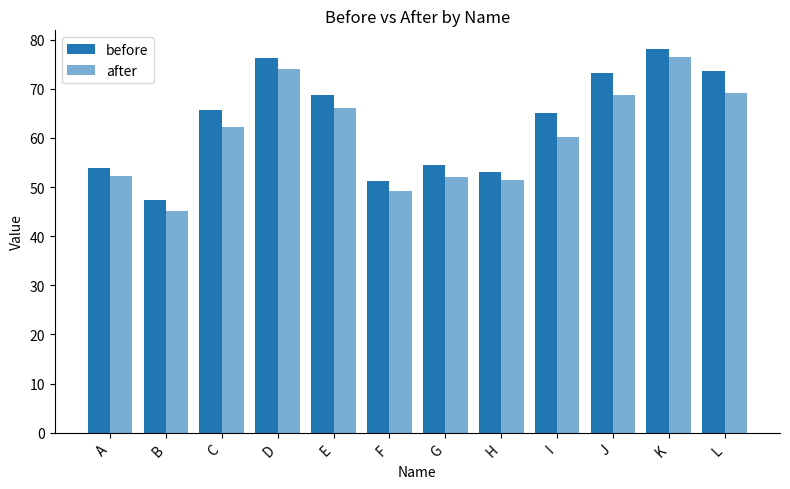

Which has a higher value, K or L?

K